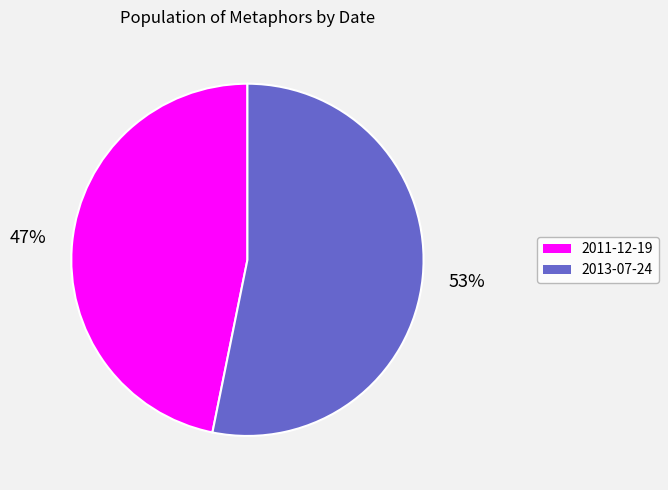

To the nearest percent, what portion does 2013-07-24 represent?

53%